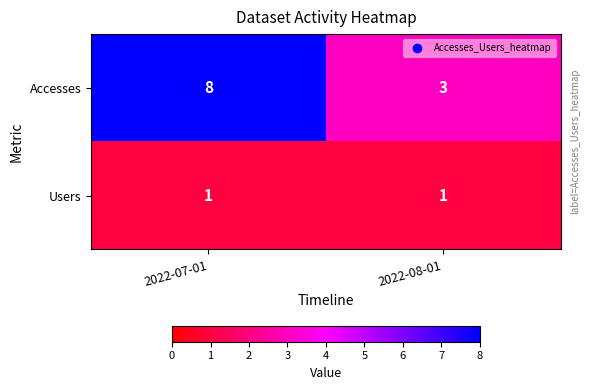

What is the greatest value displayed?

8